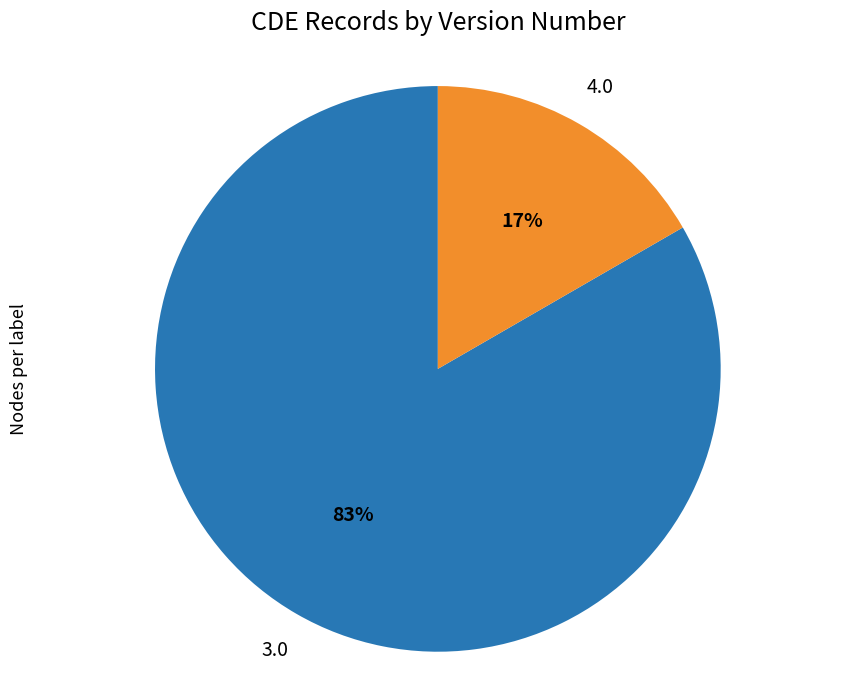

To the nearest percent, what percentage of the pie is 4.0?

17%